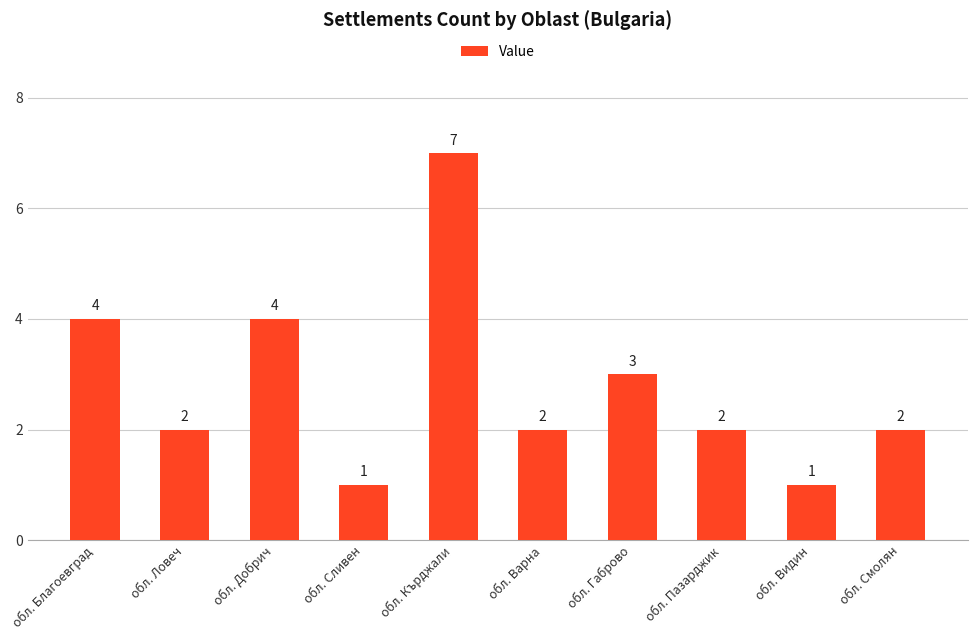

Which label corresponds to the largest value in the chart?

обл. Кърджали